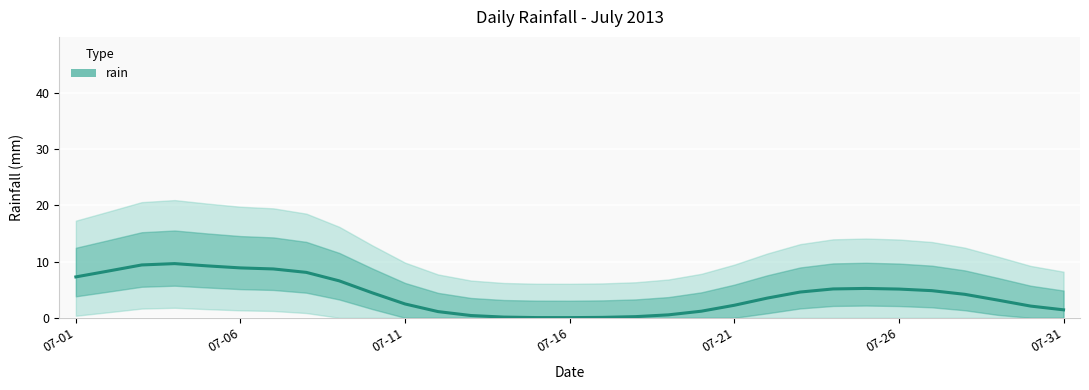

What position from the right is 22?

9